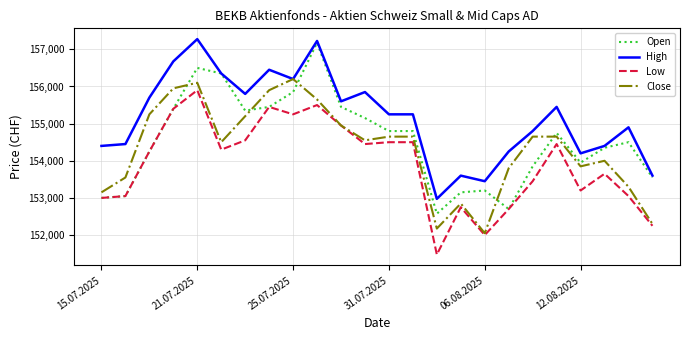

Which series has the largest total across all categories?

High